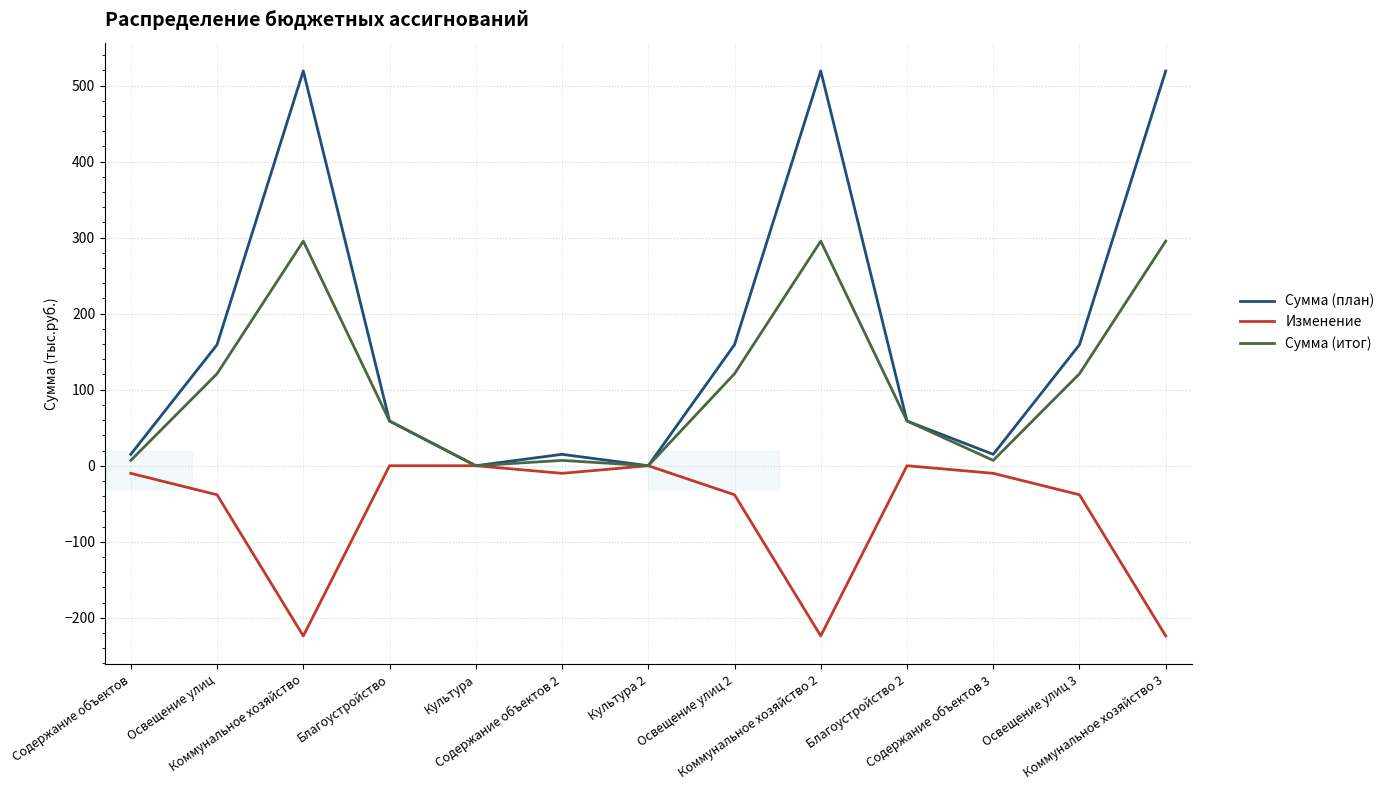

List the series in order of their peak value, lowest first.

Изменение, Сумма (итог), Сумма (план)